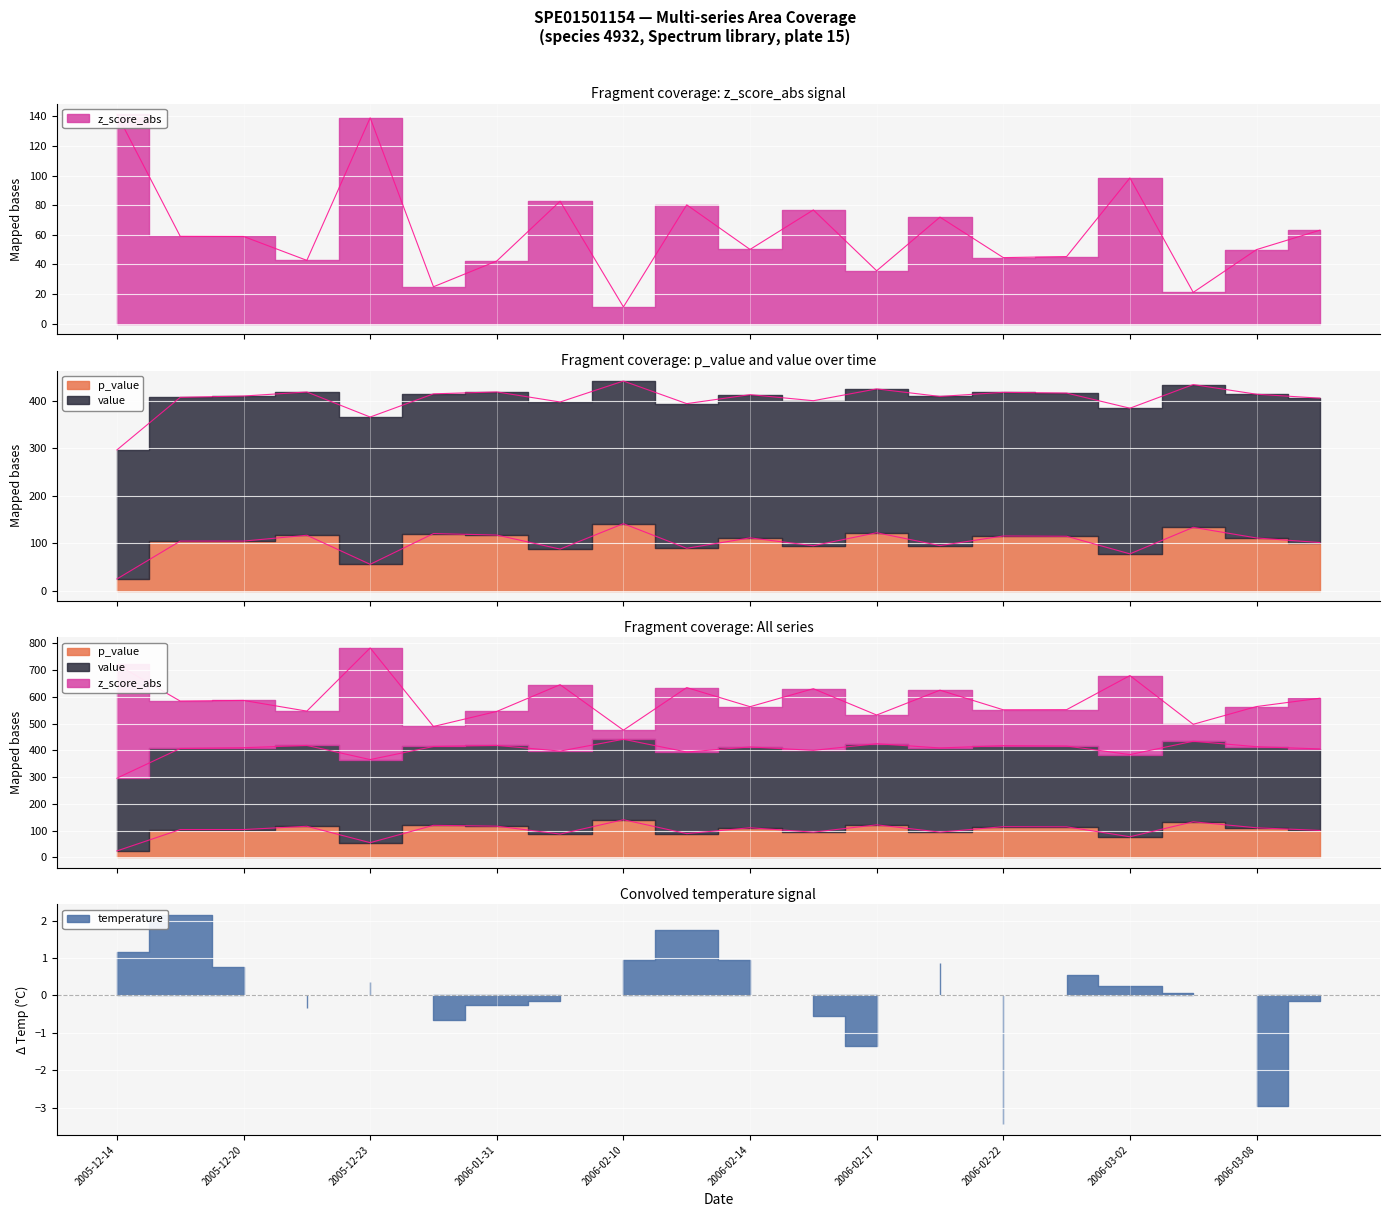

What is the value of the z_score_abs point at the 17th from the left?

98.4